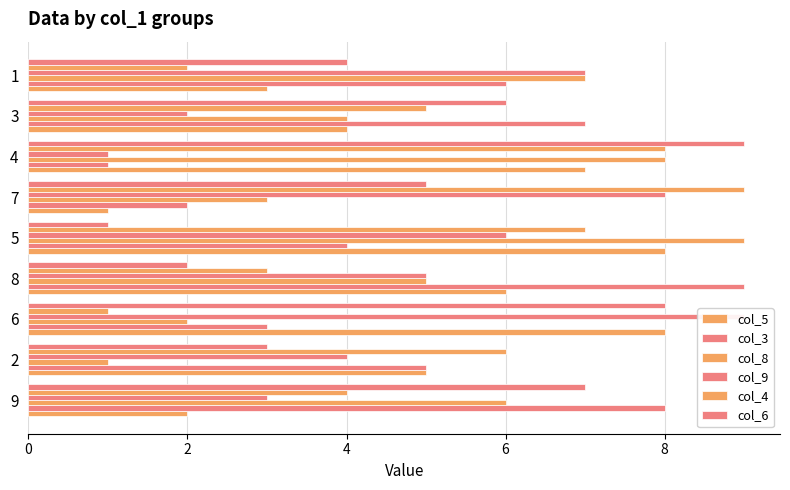

Where does the col_5 series first go above 5?

6